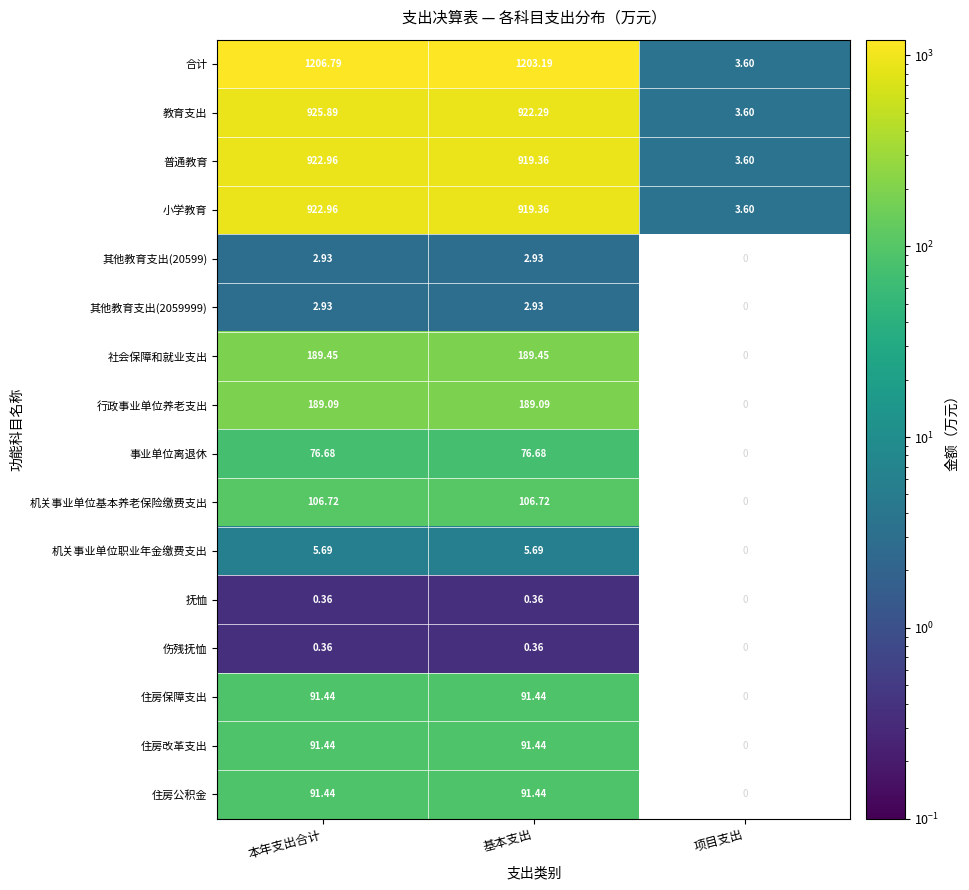

At which label does 教育支出 first exceed 922?

本年支出合计